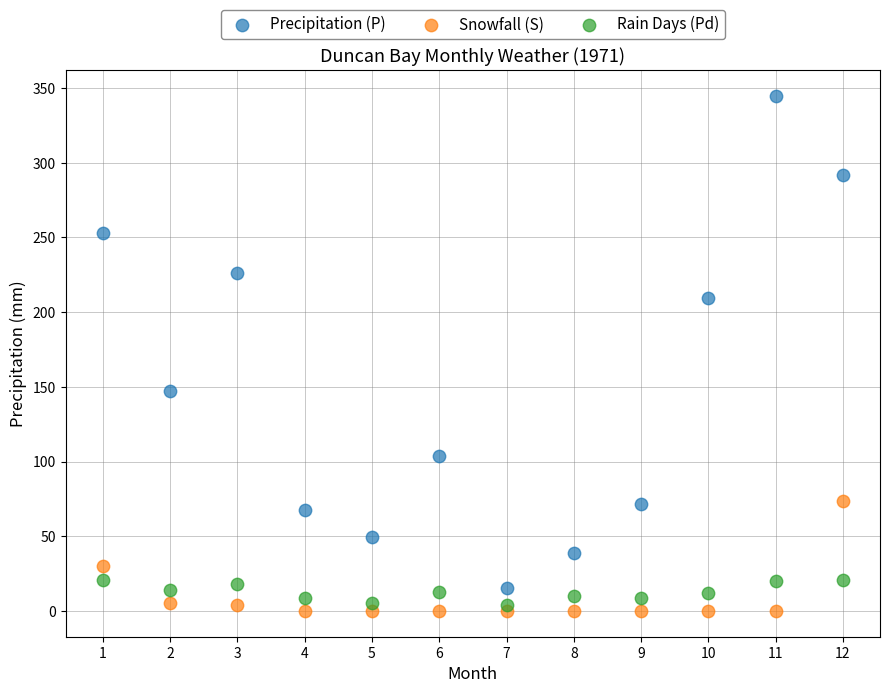

Which series has the largest Y range (max minus min)?

Precipitation (P)